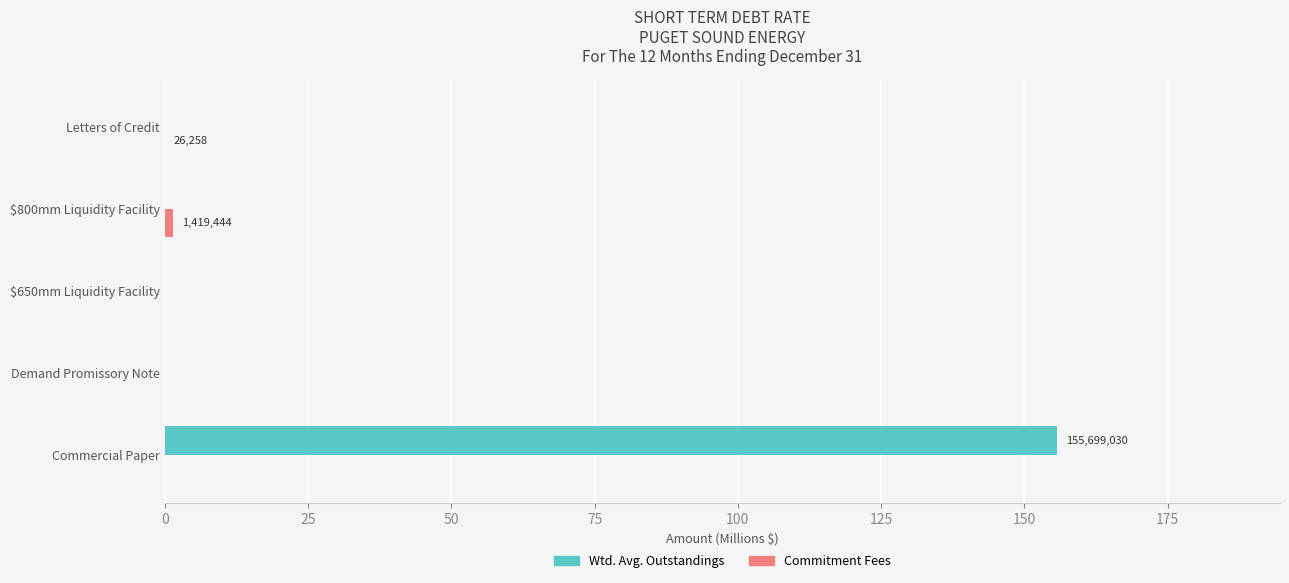

What is the greatest value displayed?

155.7